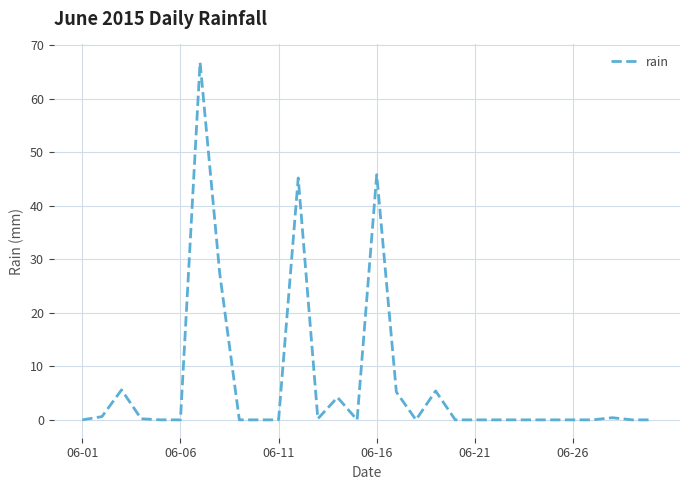

What is the greatest value displayed?

66.8